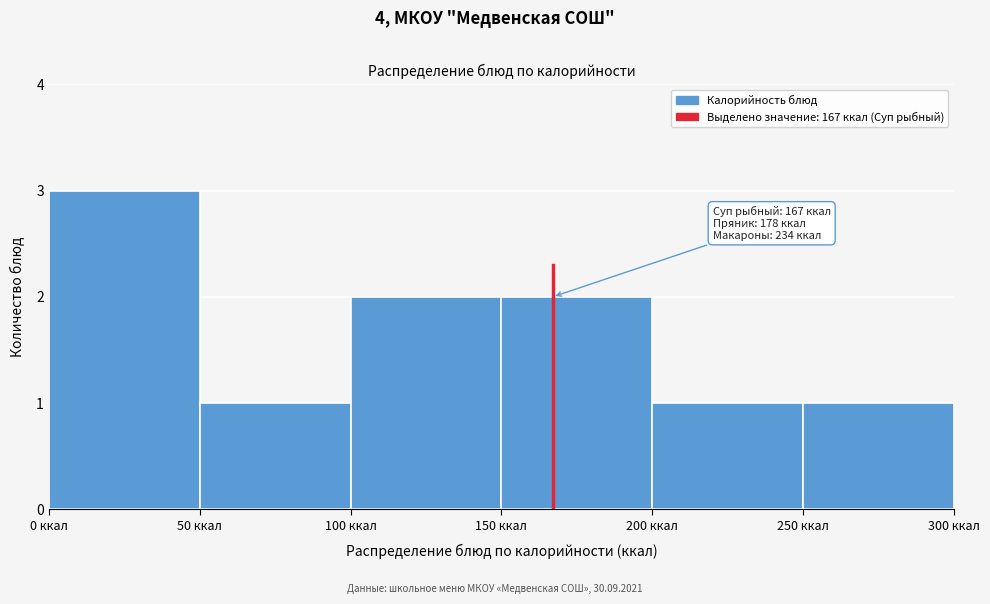

Which range on the x-axis has the tallest bar?

0 to 50